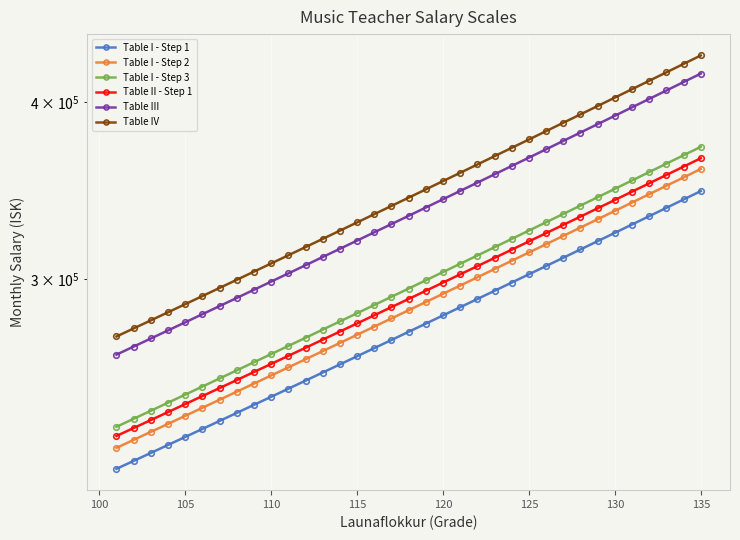

True or false: Table IV and Table III cross at least once.

False